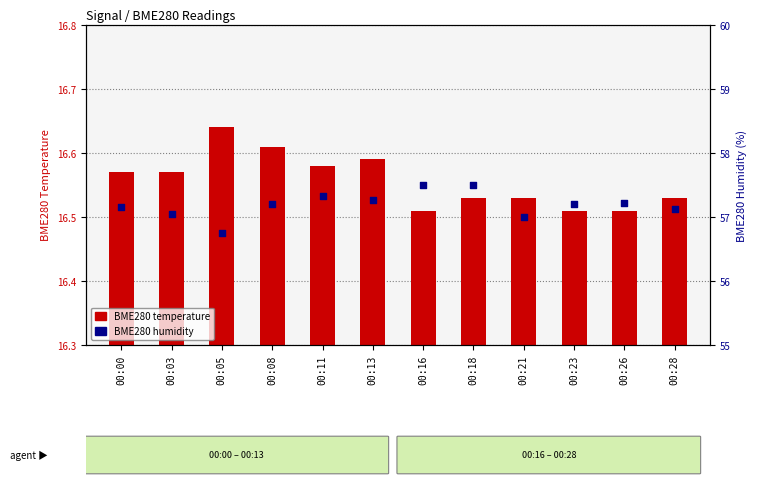

What are all the series names shown in the legend?

BME280 temperature, BME280 humidity